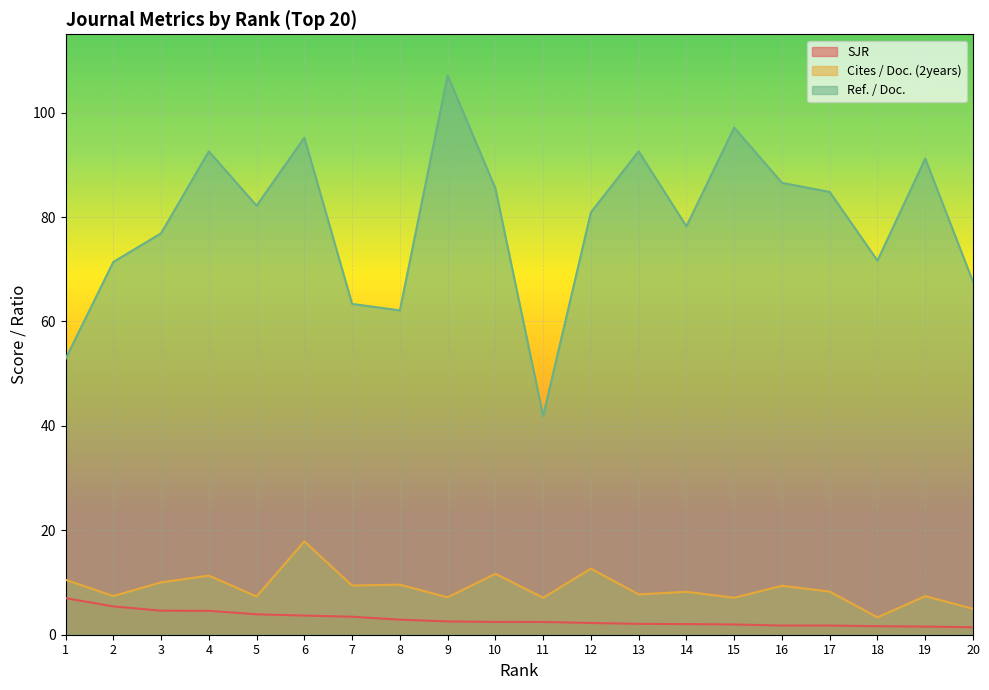

Which series has the widest spread of values?

Ref. / Doc.